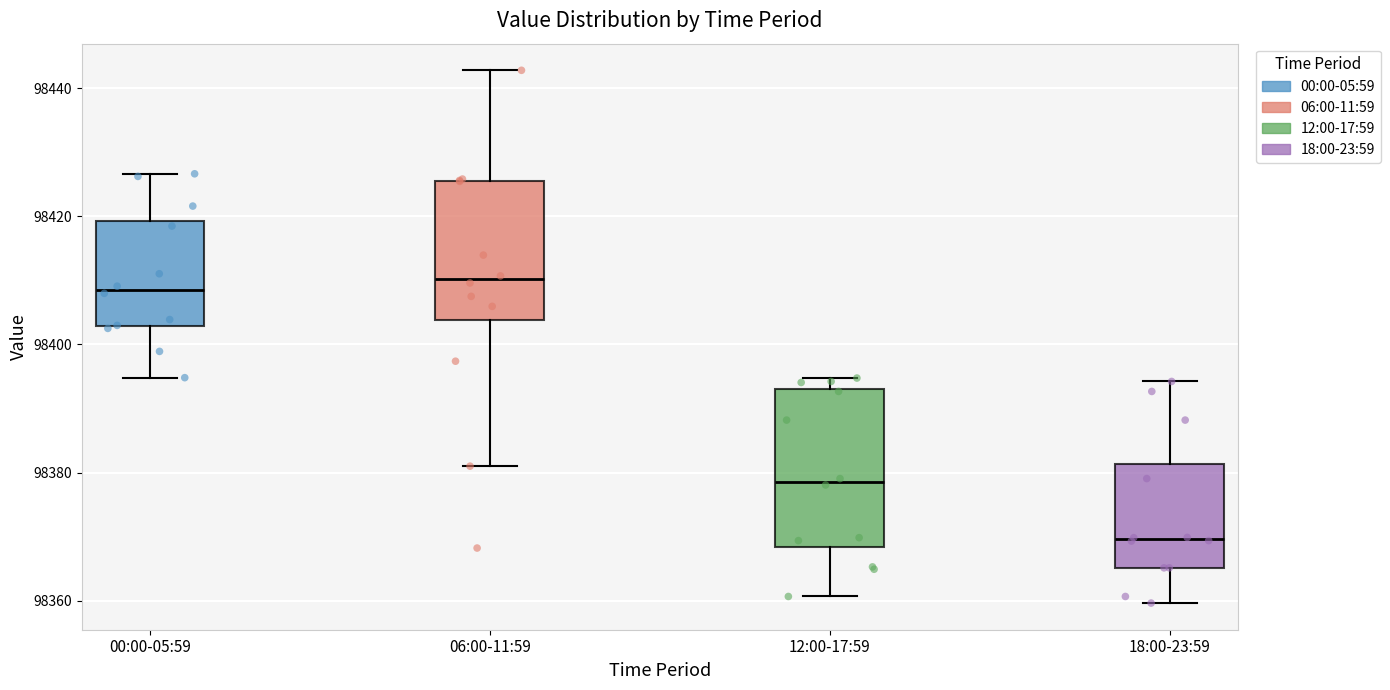

Reading left to right, read every box against the y-axis: the position of its median line, the range the box covers, and the ends of its whiskers. The values are not printed on the chart, so give them approximately, as read against the axis.

00:00-05:59: median 98408, box 98402 to 98420, whiskers 98394 to 98426
06:00-11:59: median 98410, box 98404 to 98426, whiskers 98382 to 98442
12:00-17:59: median 98378, box 98368 to 98394, whiskers 98360 to 98394 (just above the box's upper edge)
18:00-23:59: median 98370, box 98366 to 98382, whiskers 98360 to 98394